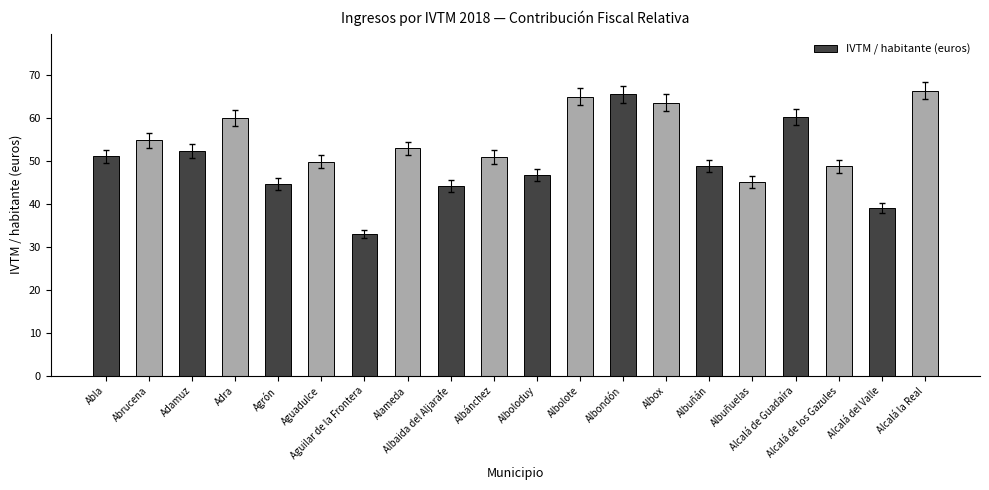

What is the sum of all values?

1041.4